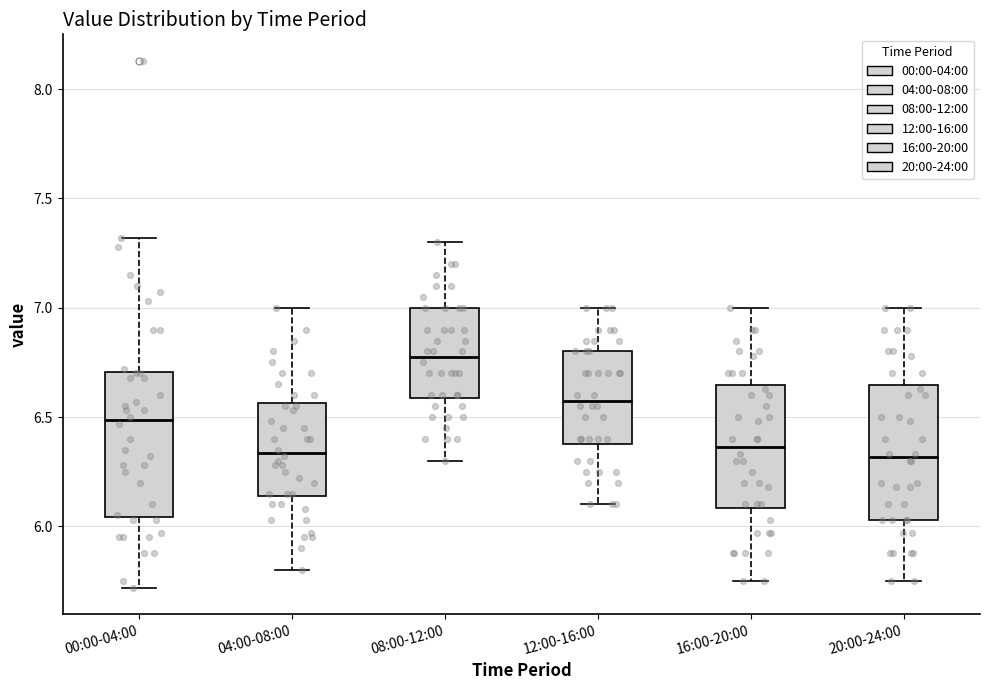

Which box has the highest median line?

08:00-12:00